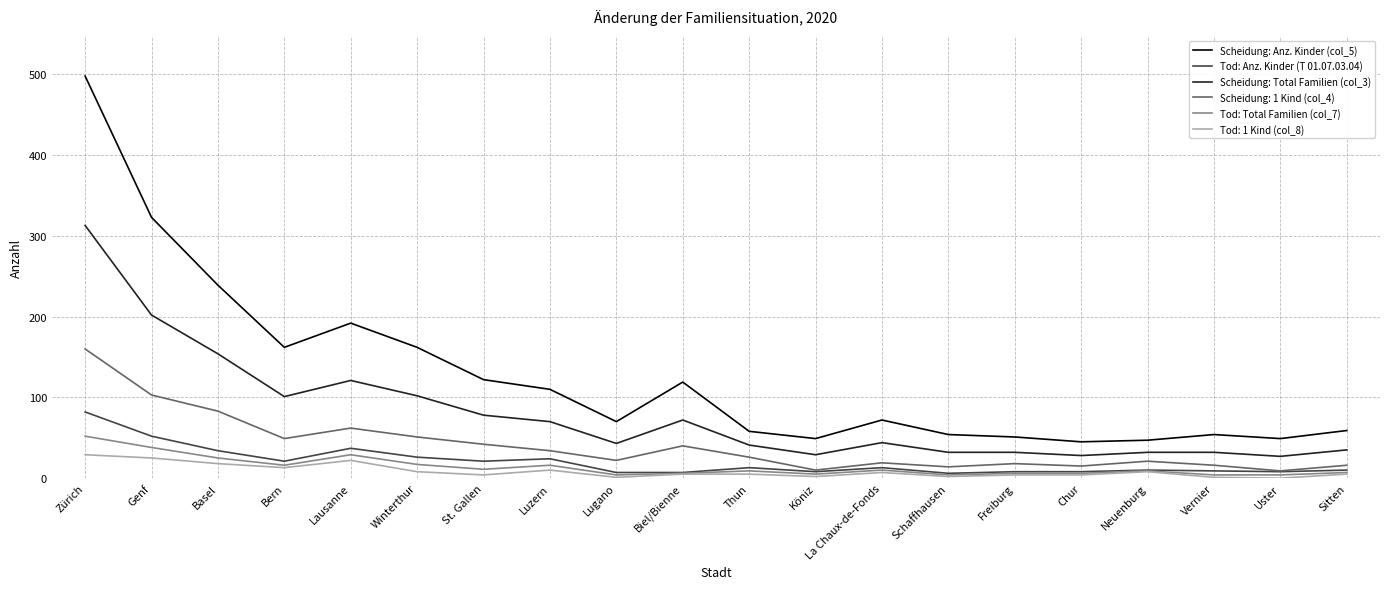

Which series has the widest spread of values?

Scheidung: Anz. Kinder (col_5)